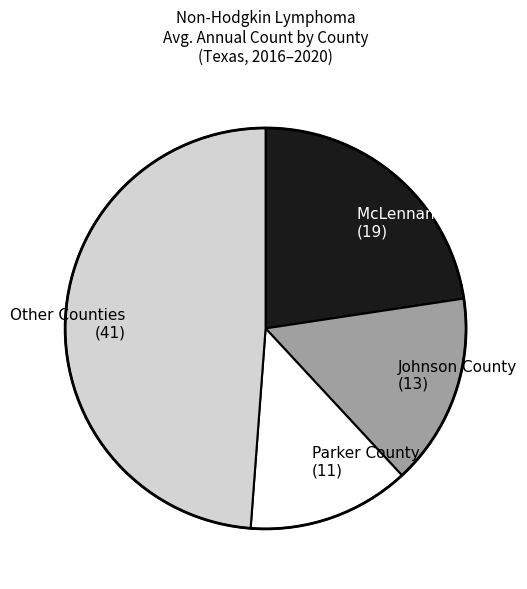

Do McLennan County (19) and Parker County (11) together represent more than half of the pie?

No